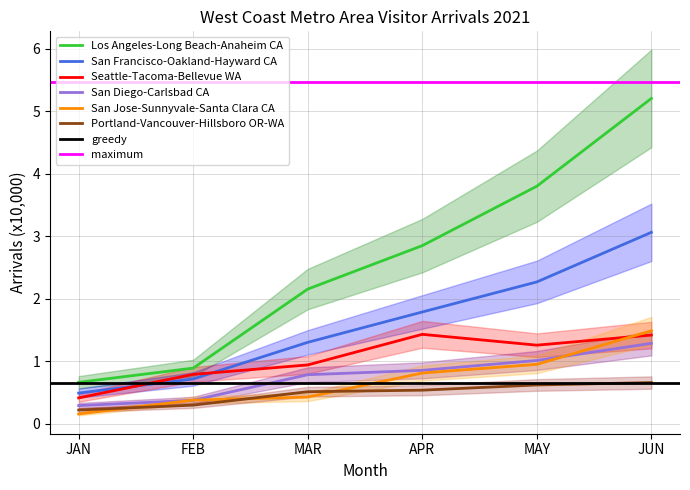

Which label corresponds to the smallest value in the chart?

JAN